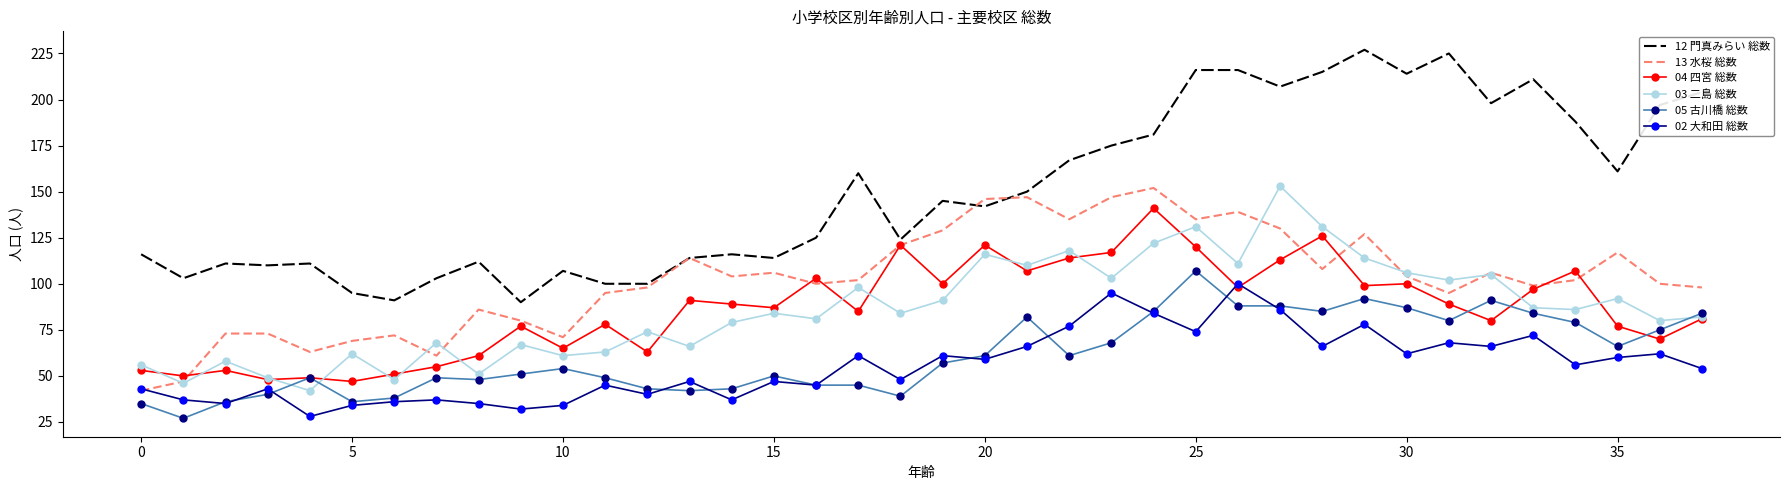

Which series has the largest total across all categories?

12 門真みらい 総数